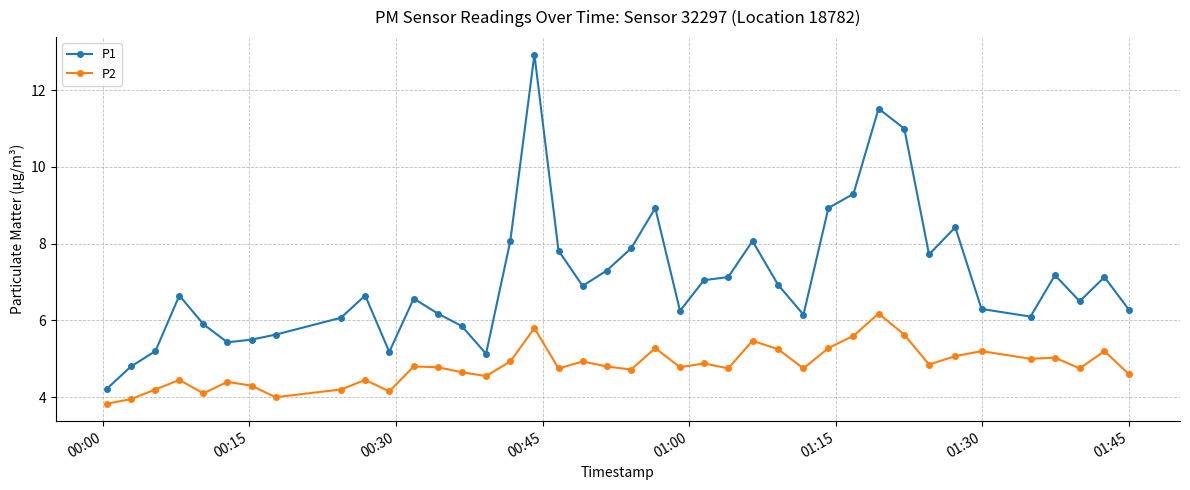

What is the difference between the maximum and second lowest values in the P1 series?

8.1